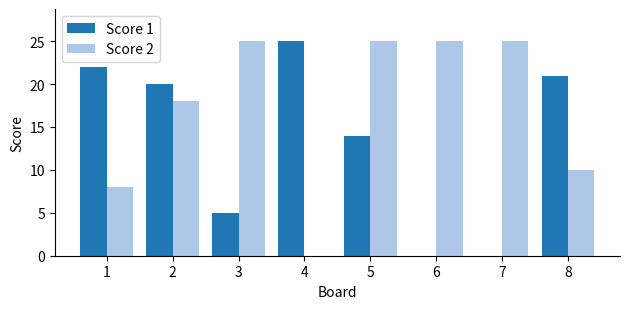

Where does the Score 1 series first go above 20?

1